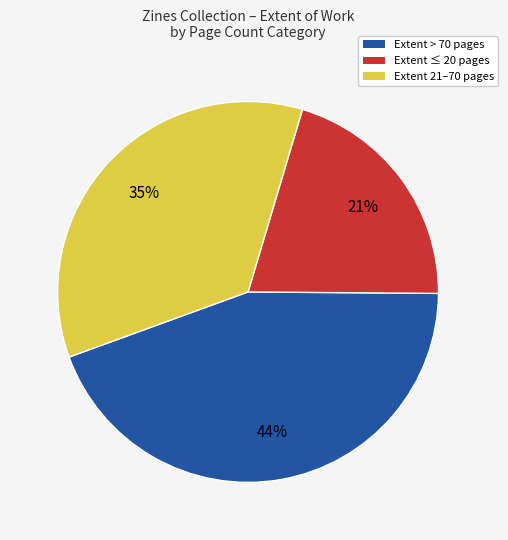

To the nearest percent, what is the average slice percentage?

33%